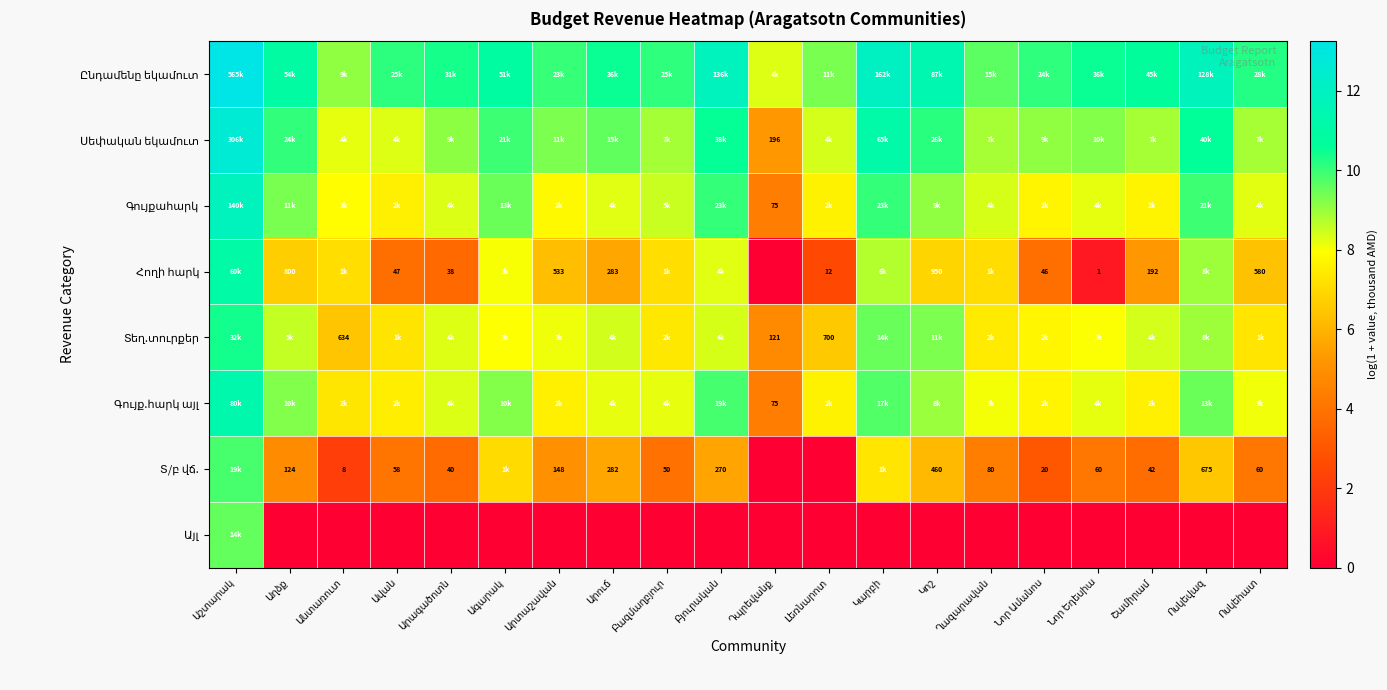

At Արագածոտն, list the series in order from smallest to largest.

Այլ, Հողի հարկ, Տ/բ վճ., Տեղ.տուրքեր, Գույք.հարկ այլ, Գույքահարկ, Սեփական եկամուտ, Ընդամենը եկամուտ